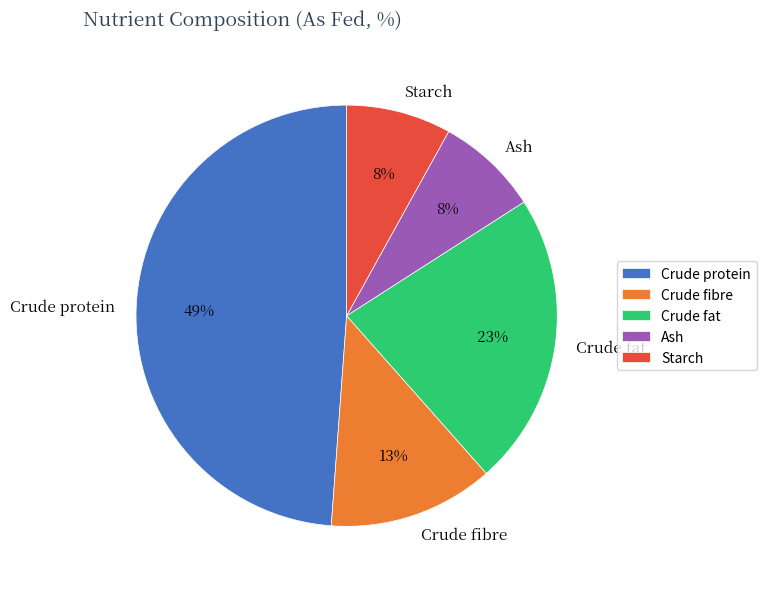

To the nearest percent, what percentage of the pie is Starch?

8%